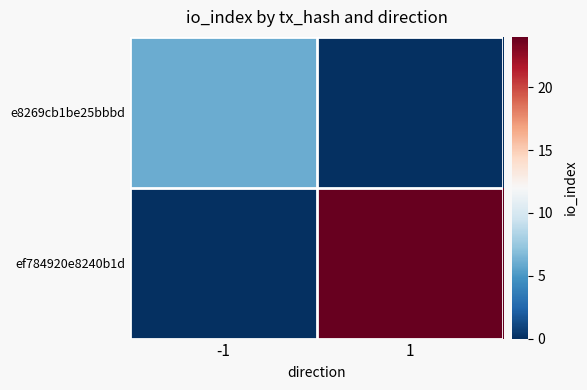

Which series has the largest total across all categories?

ef784920e8240b1d